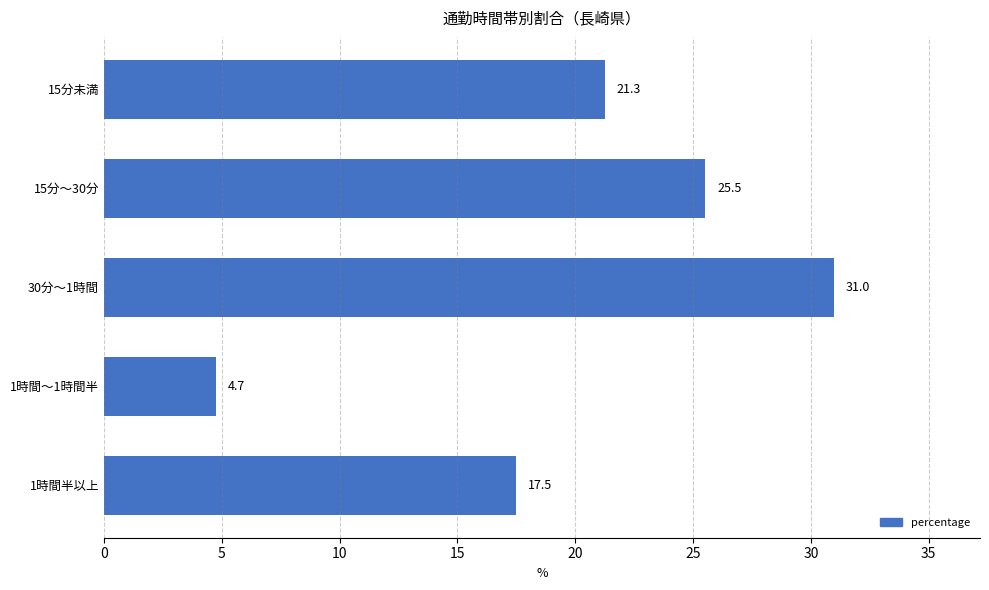

Which category has the lowest value across all series?

1時間～1時間半